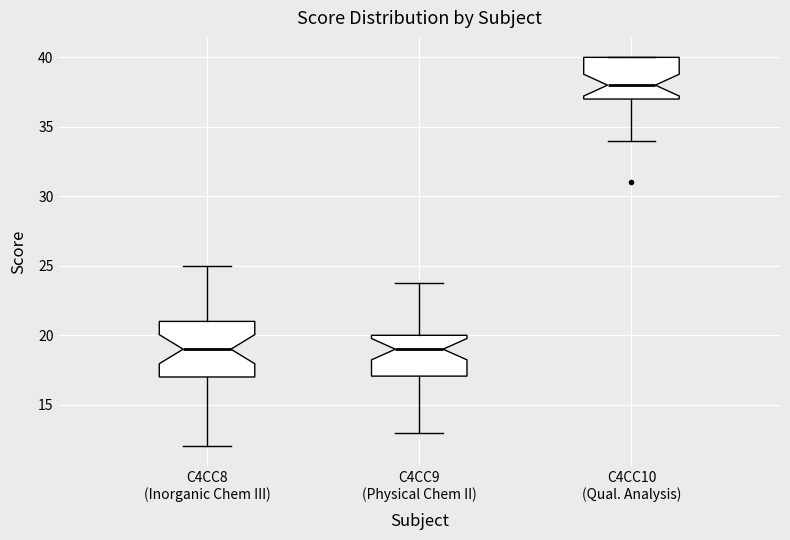

Which box is the tallest, from its lower edge to its upper edge?

C4CC8 (Inorganic Chem III)